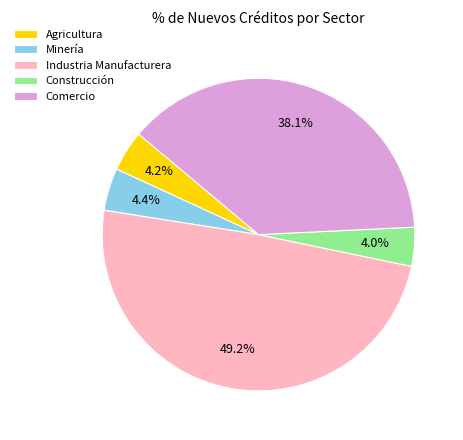

Which category has the biggest portion of the pie?

Industria Manufacturera